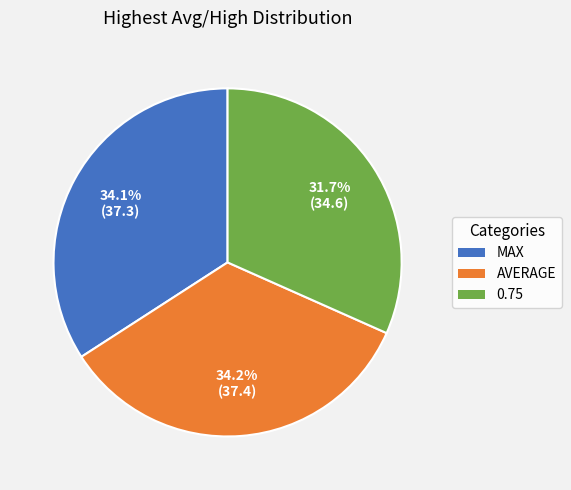

To the nearest percent, what is the average slice percentage?

33%